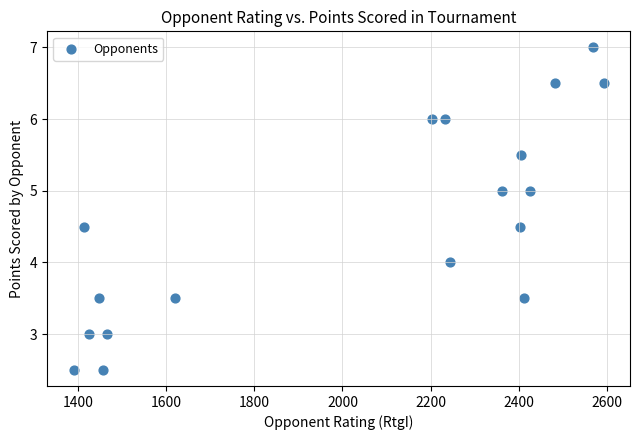

What is the range of Y values (max minus min)?

4.5